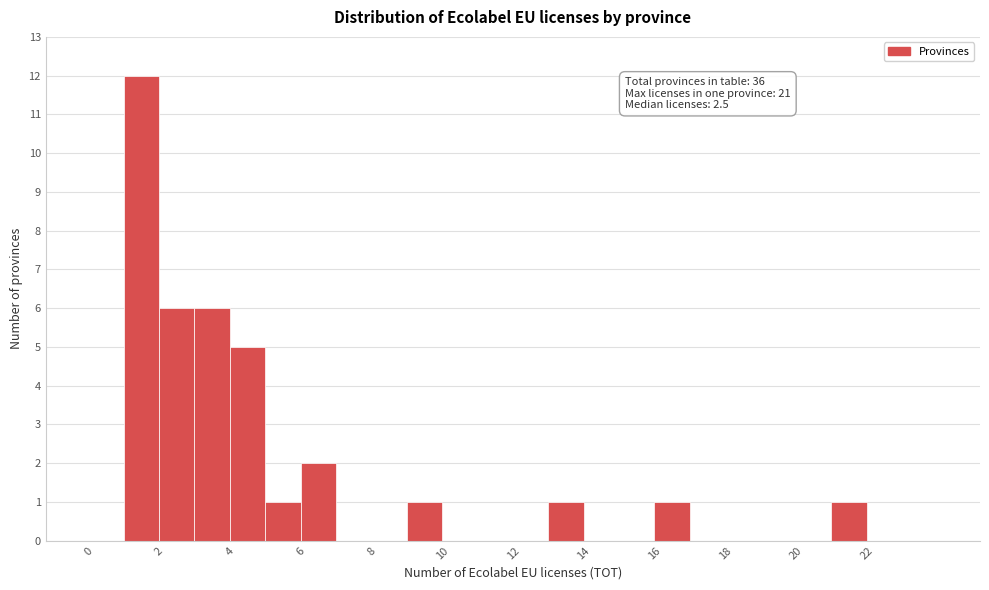

Which range on the x-axis has the tallest bar?

1 to 2